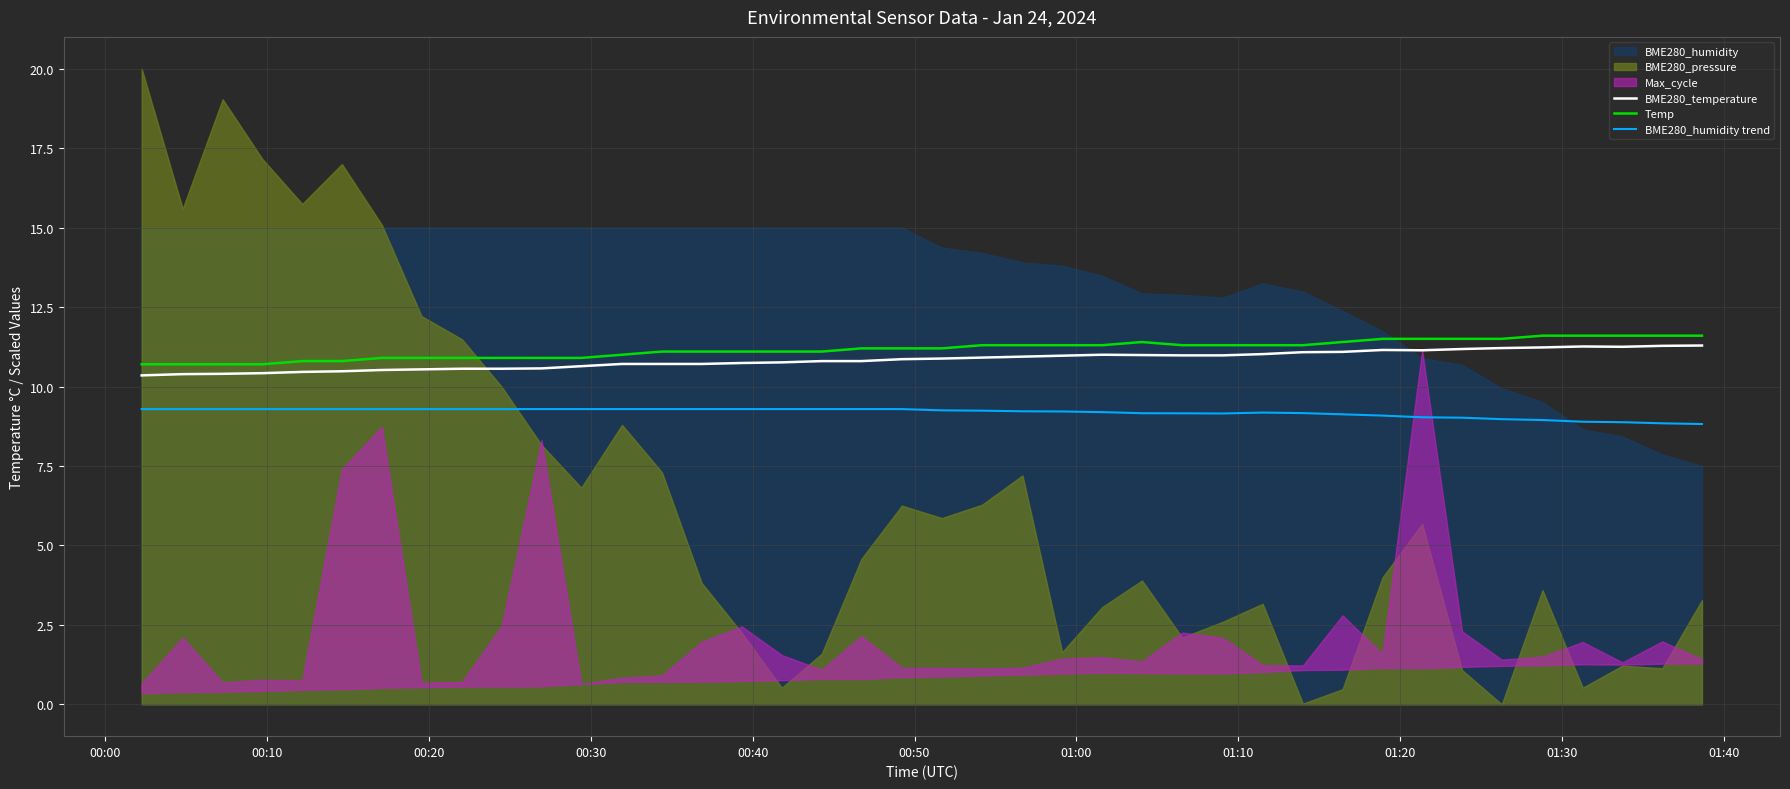

True or false: Temp and BME280_humidity trend cross at least once.

False